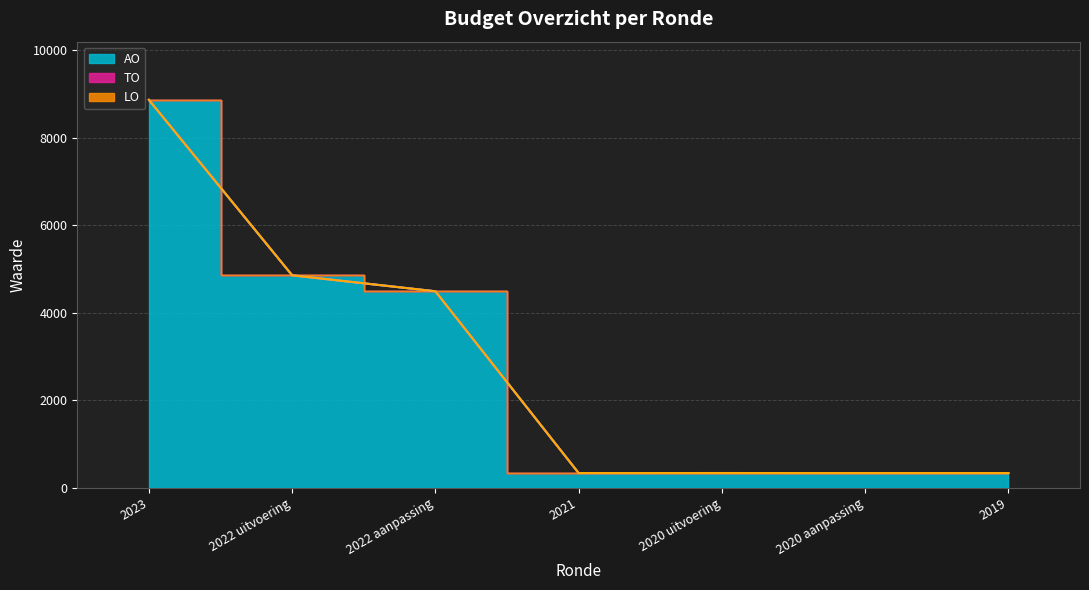

True or false: AO and TO cross at least once.

False